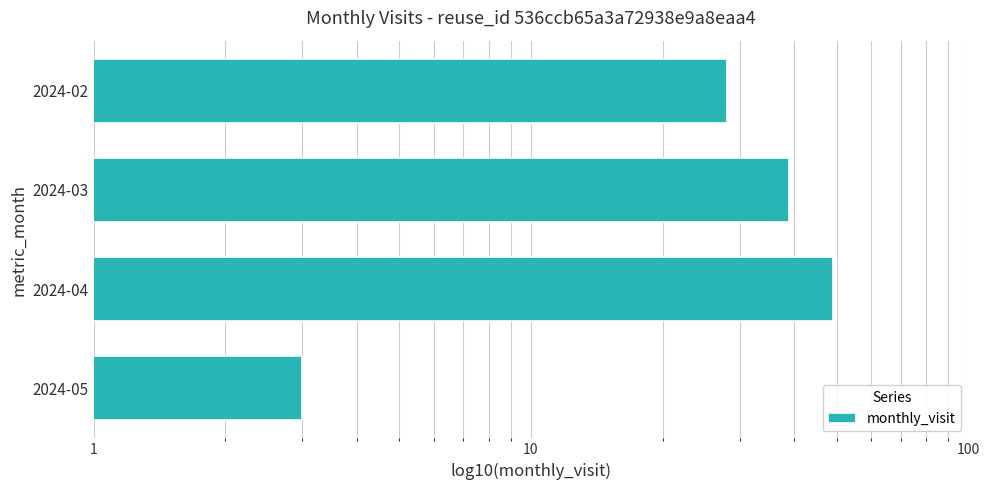

What is the greatest value displayed?

49